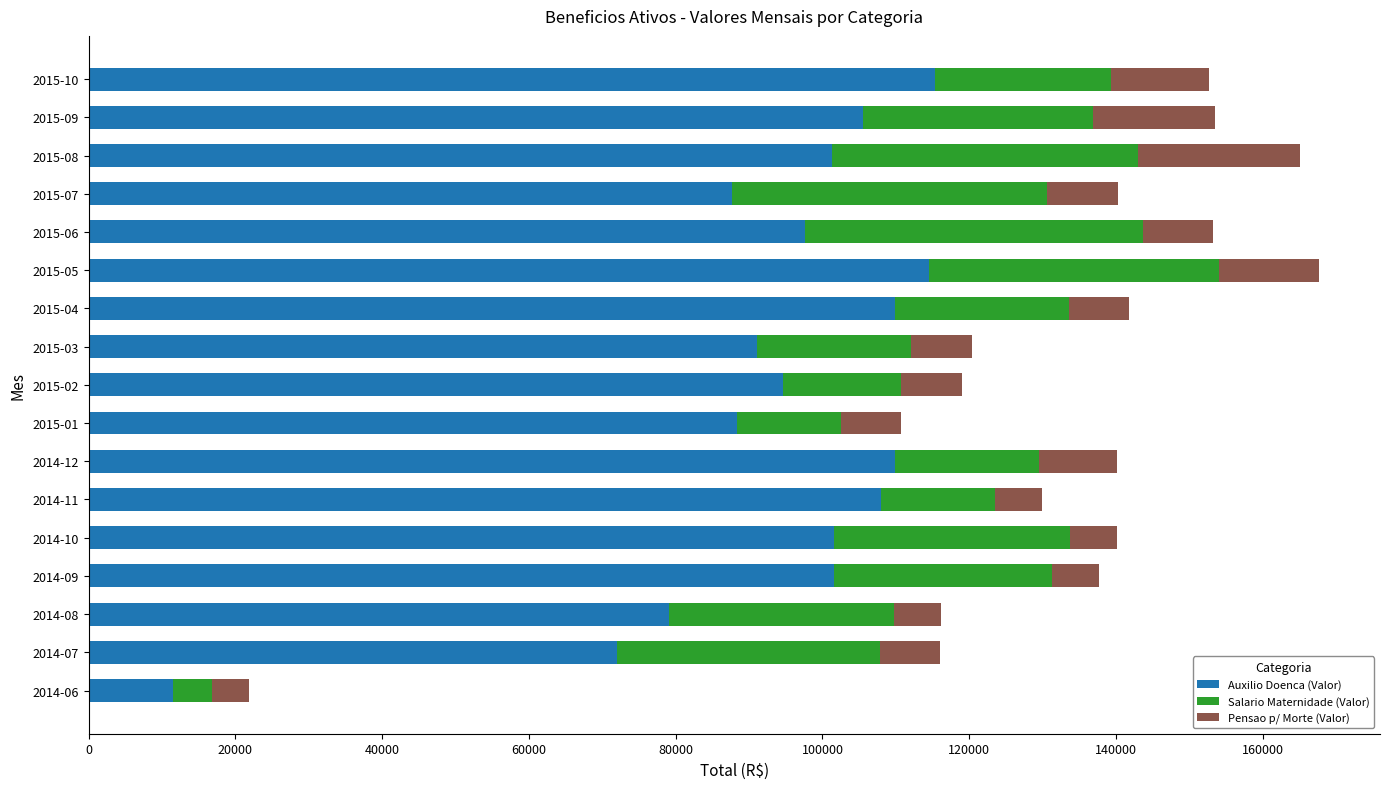

What is the sum of all Auxilio Doenca (Valor) values?

1589243.1